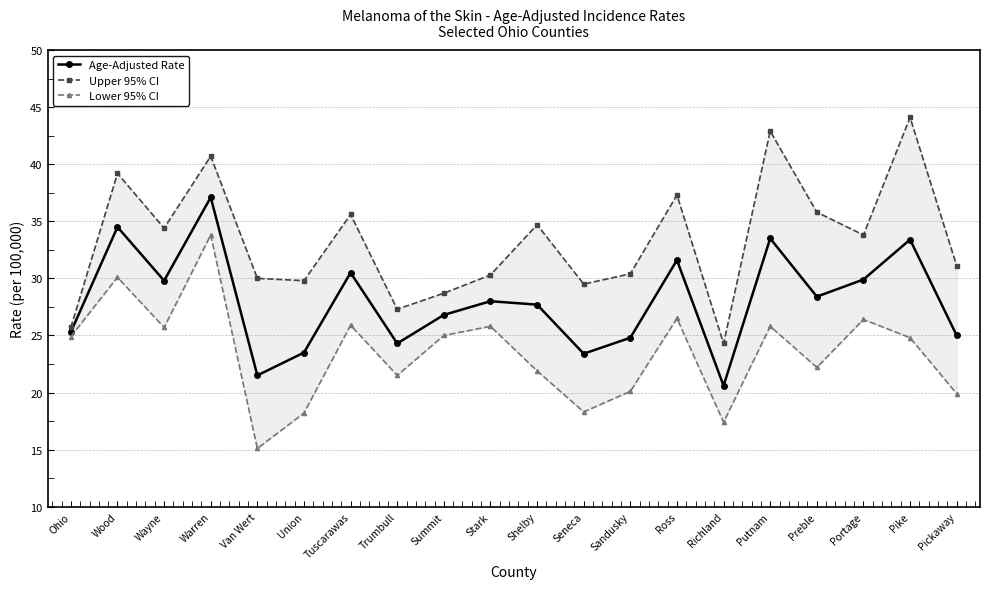

What is the difference between the maximum and second lowest values in the Age-Adjusted Rate series?

15.6